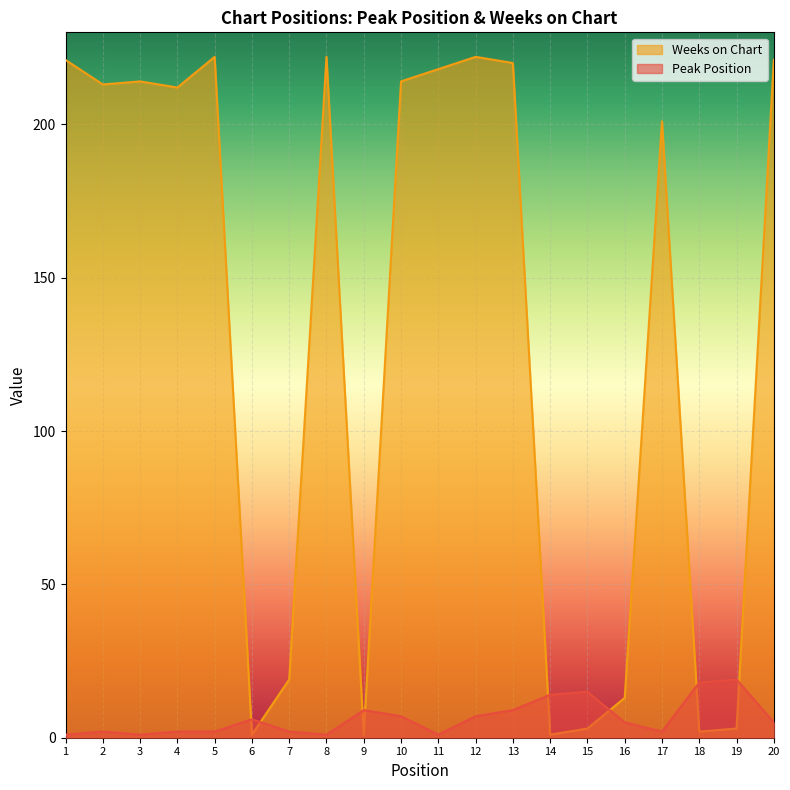

Is it true that Weeks on Chart equals 221 at 20?

True